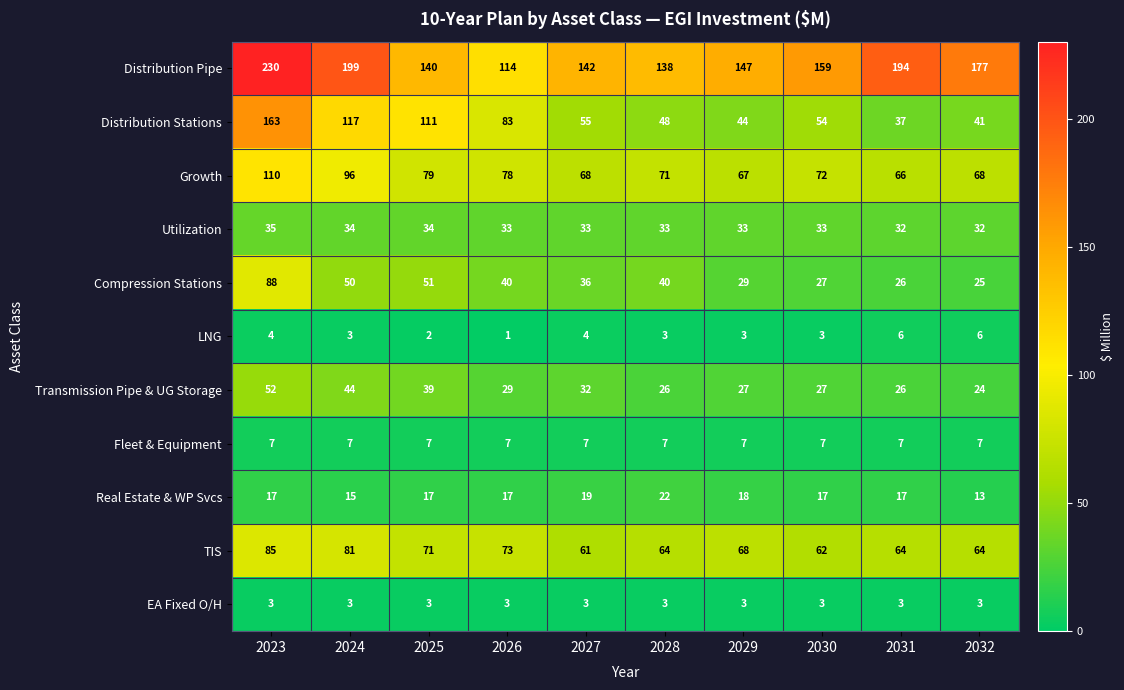

Which label corresponds to the largest value in the chart?

2023